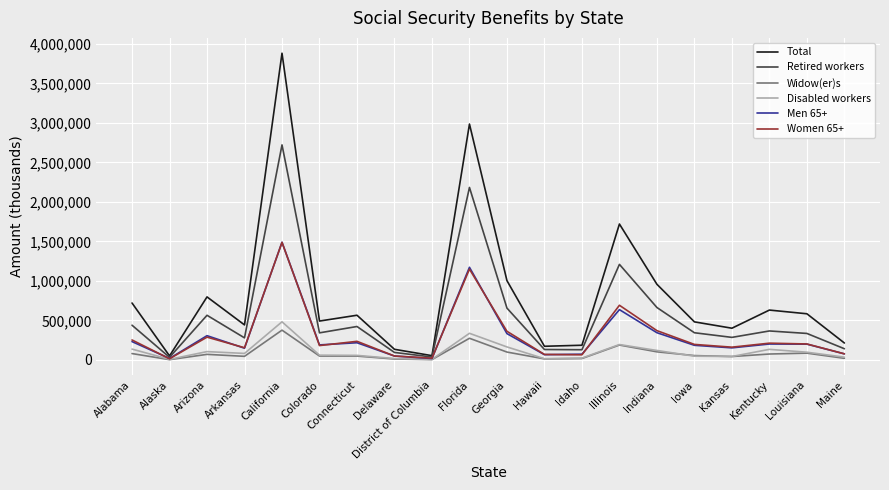

What are all the series names shown in the legend?

Total, Retired workers, Widow(er)s, Disabled workers, Men 65+, Women 65+